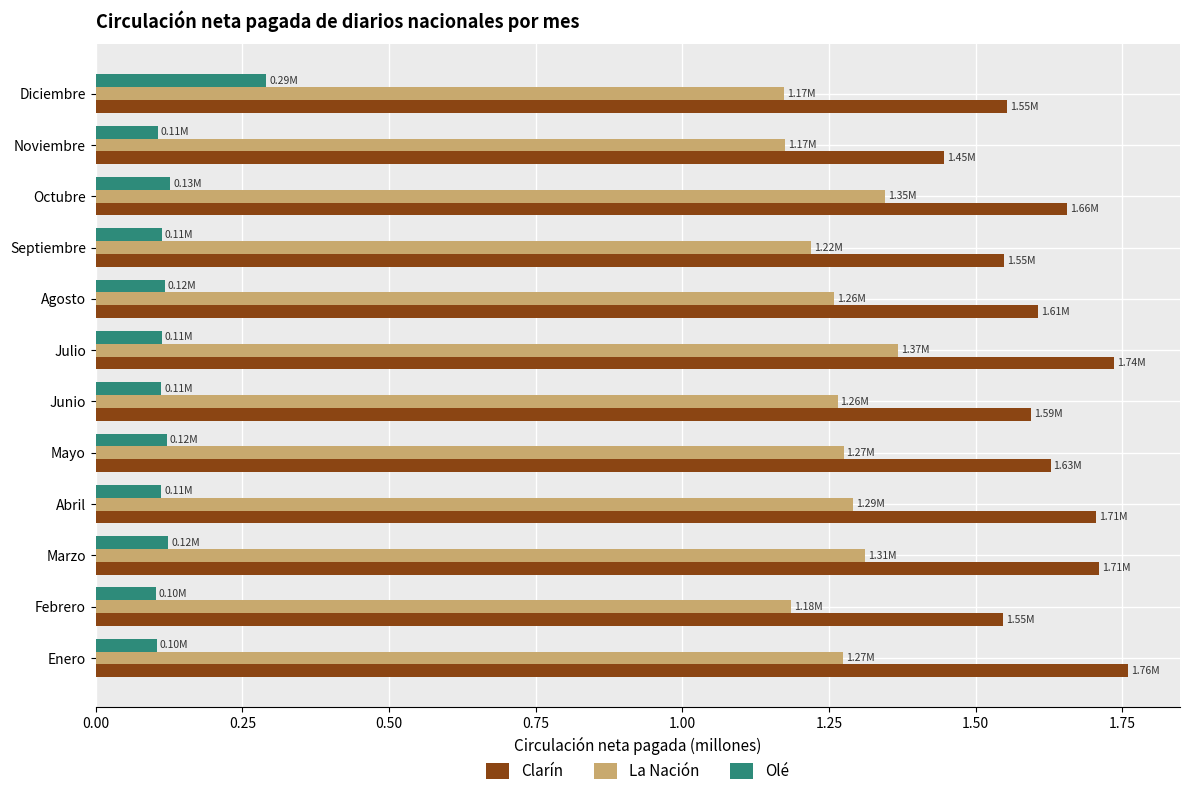

What are all the series names shown in the legend?

Clarín, La Nación, Olé